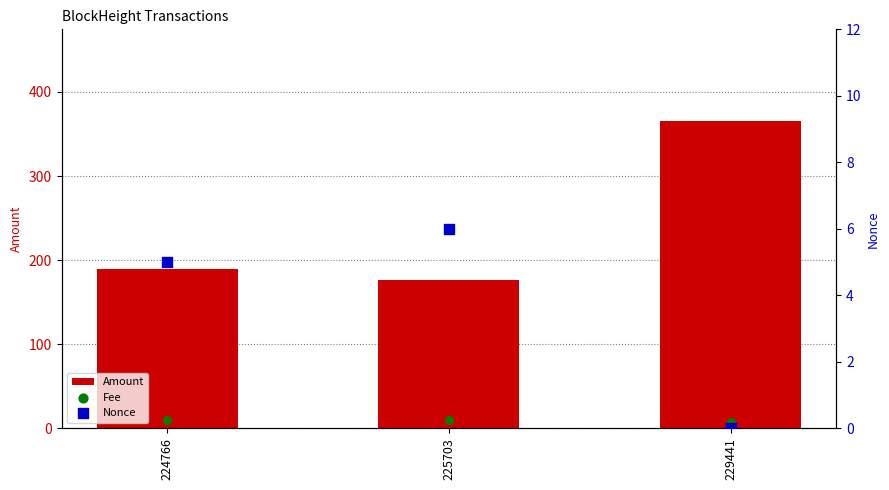

Is the value of Nonce at 229441 greater than the value of Amount at 225703?

No